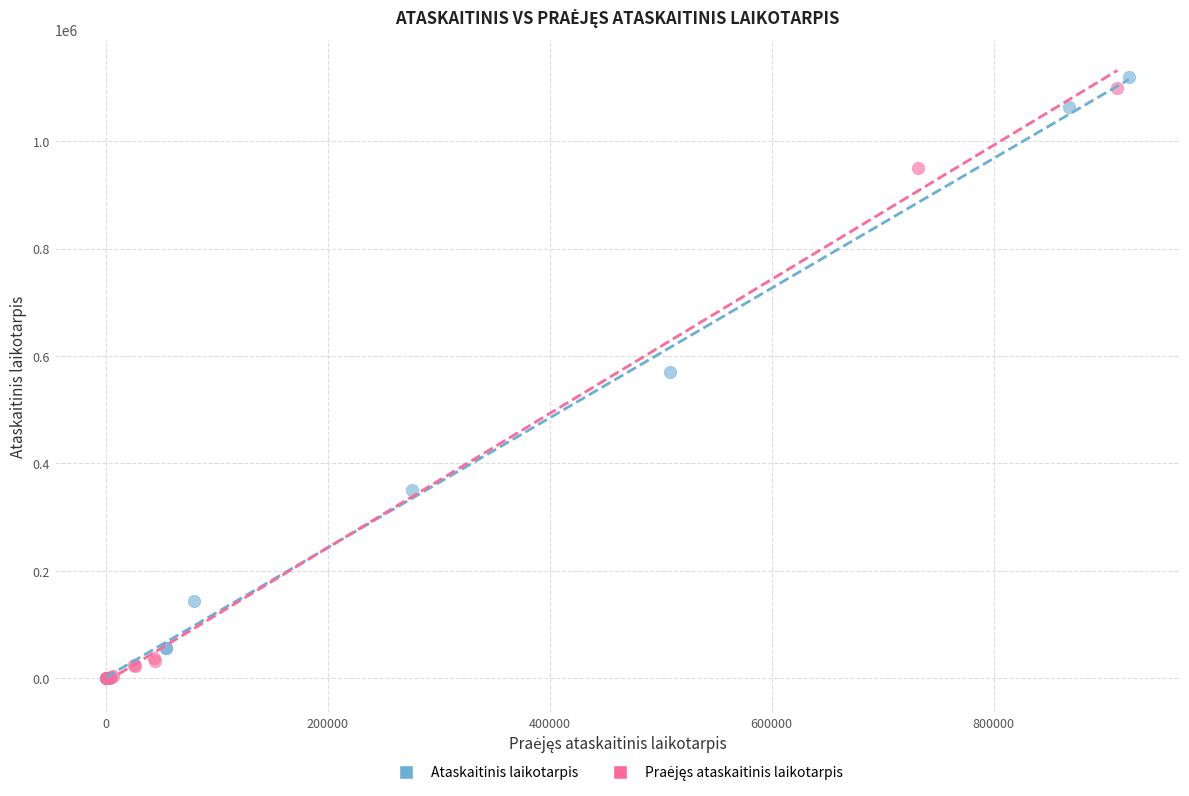

Which series reaches the maximum Y coordinate?

Ataskaitinis laikotarpis